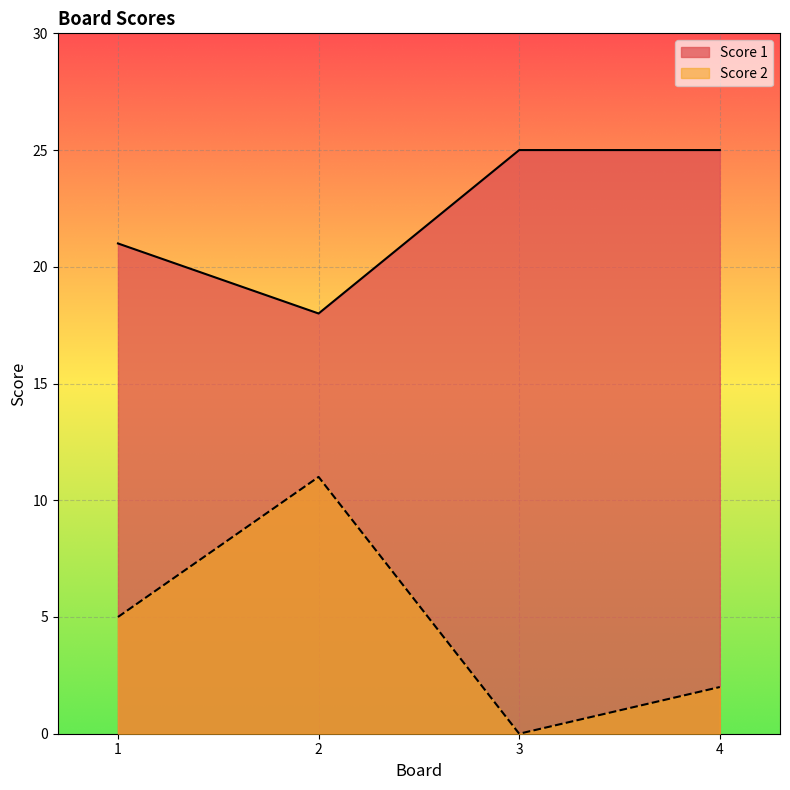

How many interior local valleys does the Score 1 series have?

1